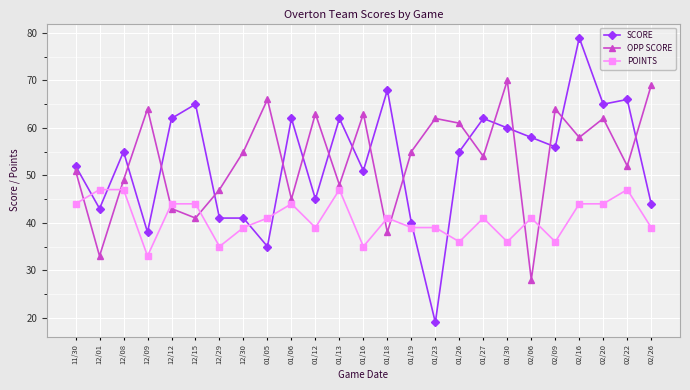

Does the chart display data point markers on the line(s)?

Yes